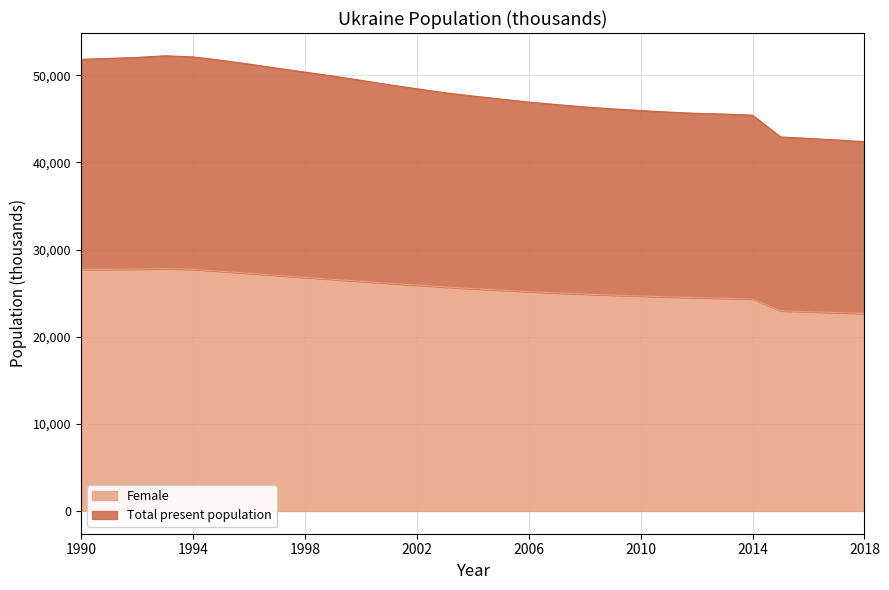

Is it true that Total present population equals 51297.1 at 1996?

True